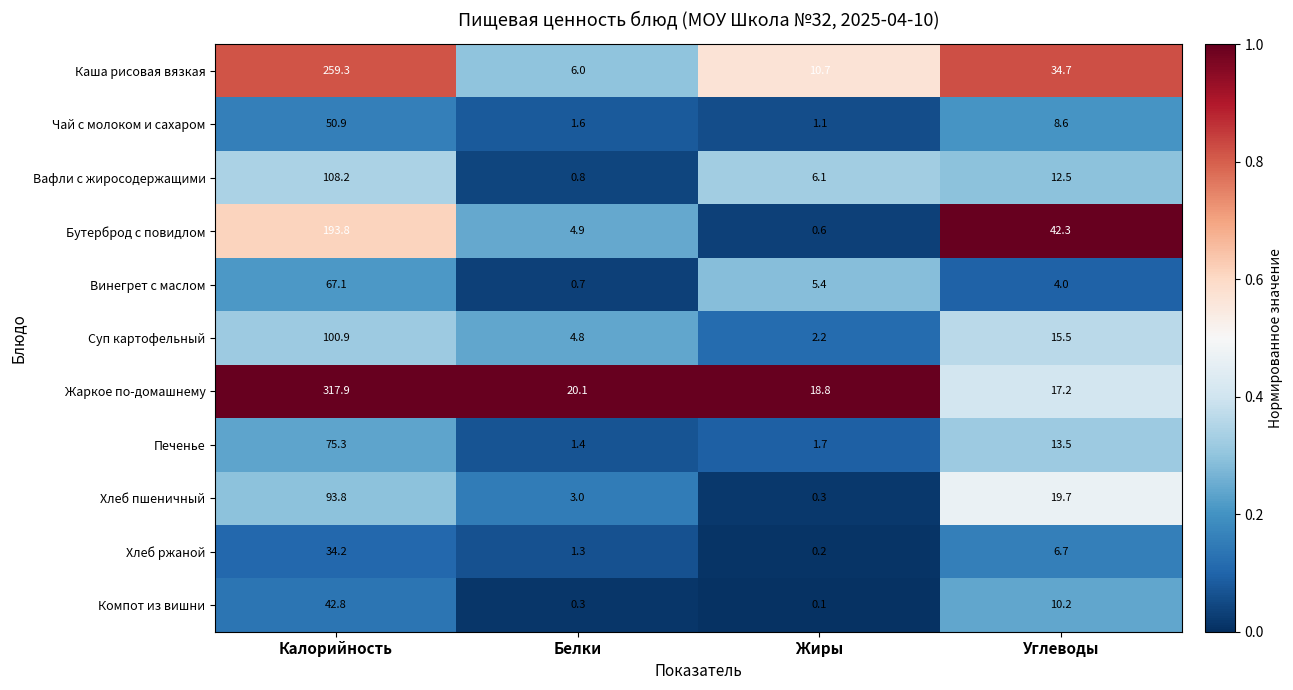

Rank the series at Углеводы from lowest to highest value.

Винегрет с маслом, Хлеб ржаной, Чай с молоком и сахаром, Компот из вишни, Вафли с жиросодержащими, Печенье, Суп картофельный, Жаркое по-домашнему, Хлеб пшеничный, Каша рисовая вязкая, Бутерброд с повидлом